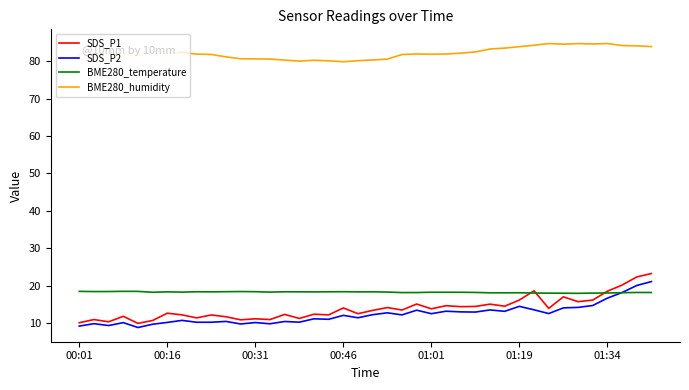

What is the difference between the maximum and minimum values in the SDS_P2 series?

12.3